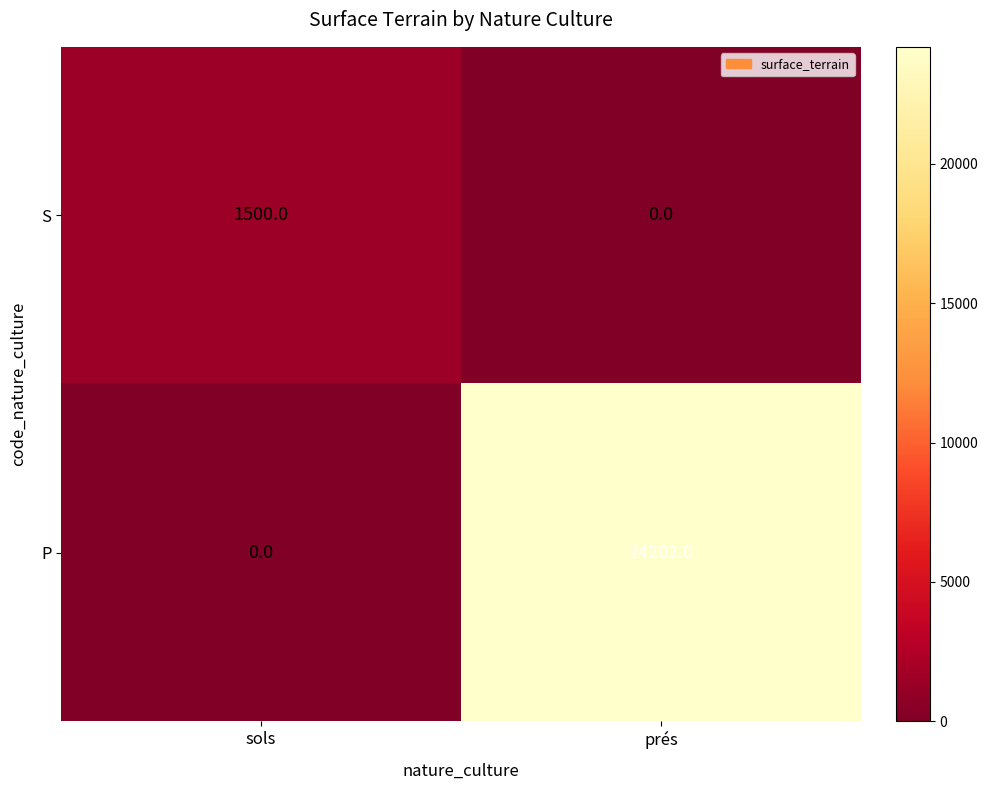

Read the S value at sols.

1500